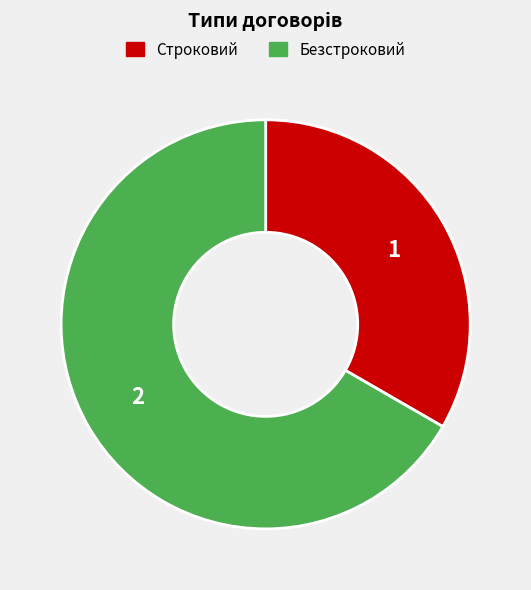

What is the smallest slice in the pie chart?

Строковий